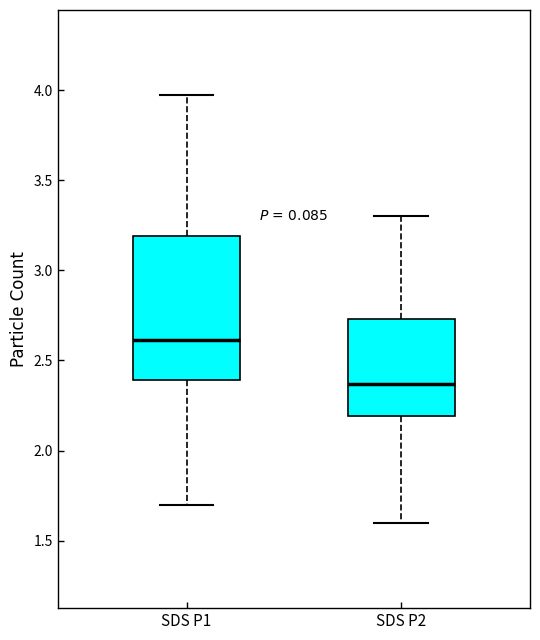

Which box's median line is the highest?

SDS P1